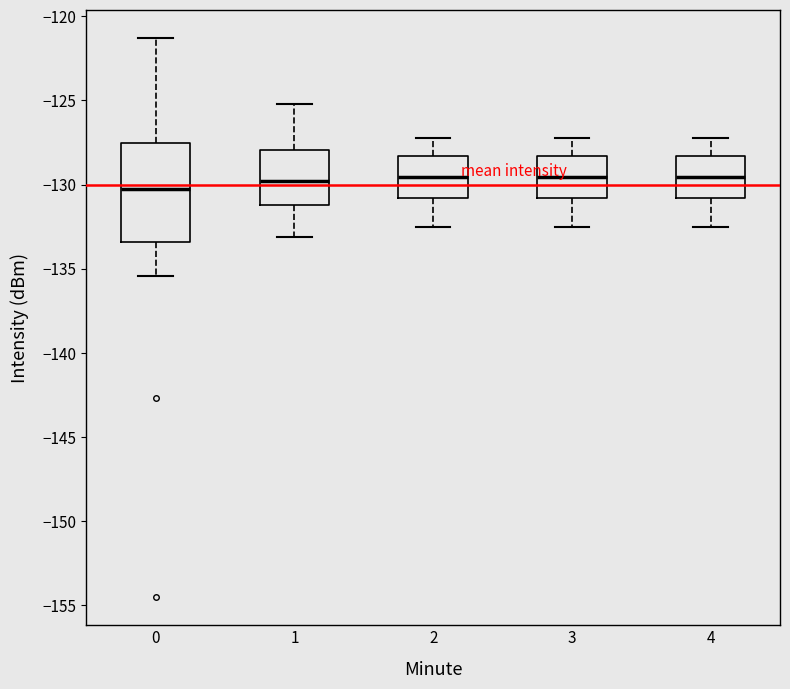

Where is the lower edge of the box at x = 2 on the y-axis? The values are not printed on the chart, so give them approximately, as read against the axis.

-131.0